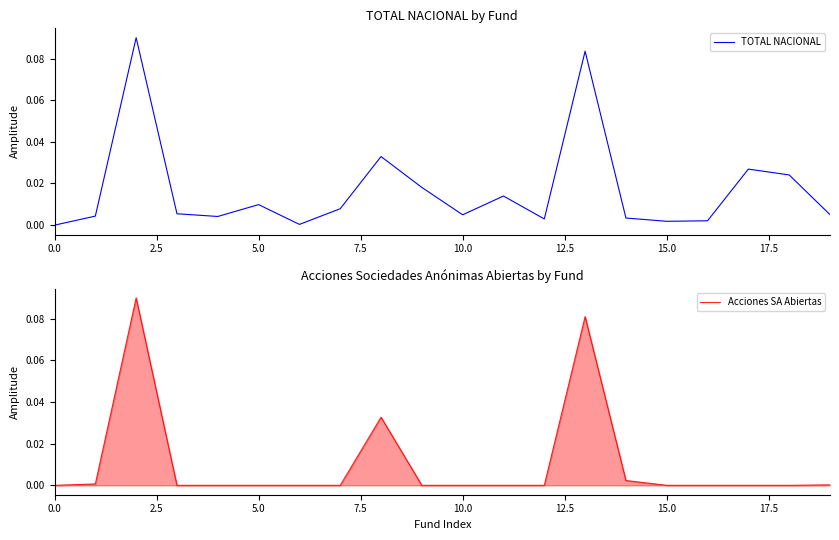

How many values in the Acciones SA Abiertas series exceed 0?

6